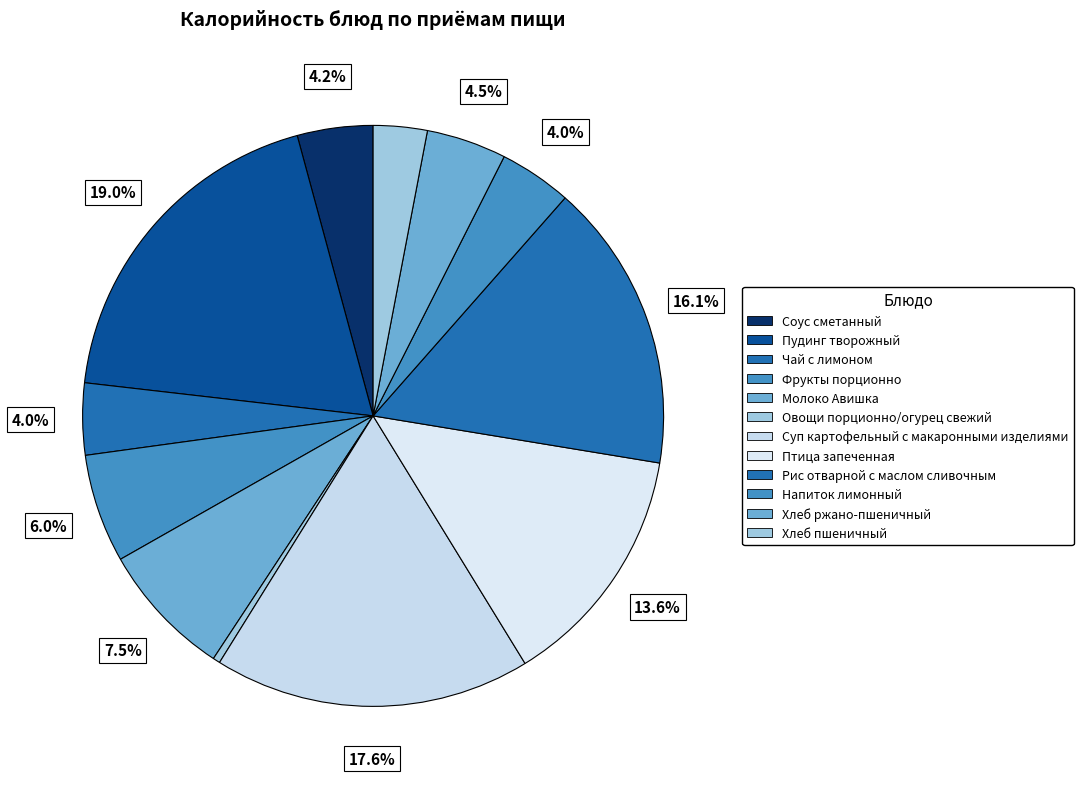

What is the smallest slice in the pie chart?

Овощи порционно/огурец свежий